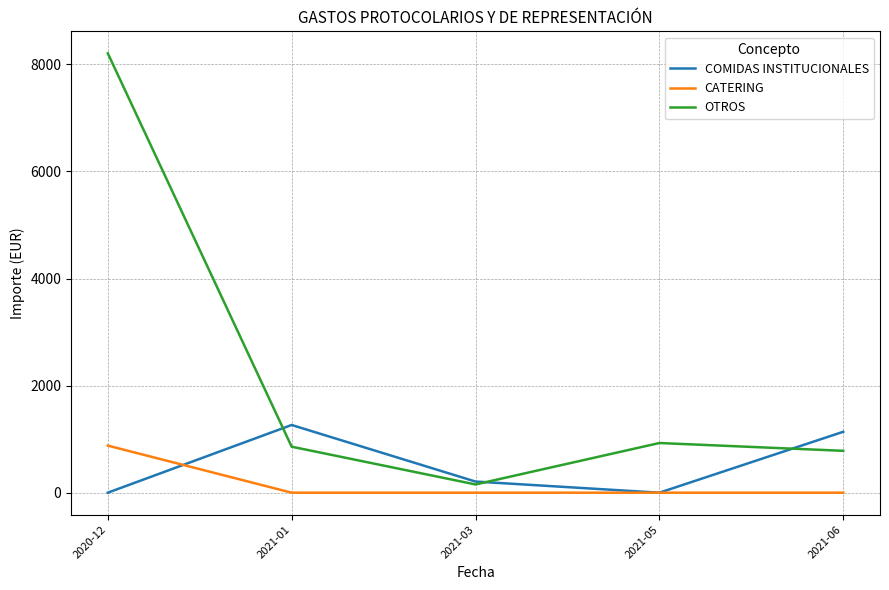

After their last crossing, which series has the higher values: COMIDAS INSTITUCIONALES or OTROS?

COMIDAS INSTITUCIONALES